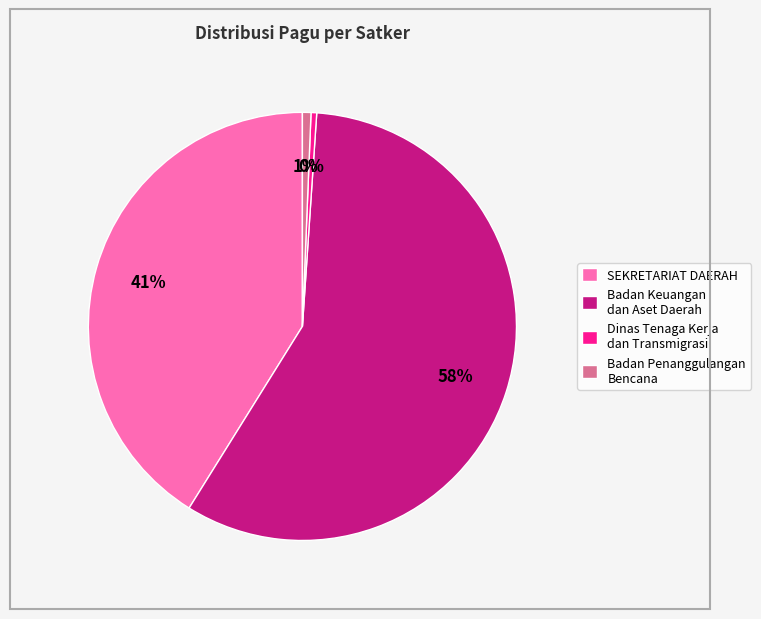

Which slice is the largest?

Badan Keuangan dan Aset Daerah